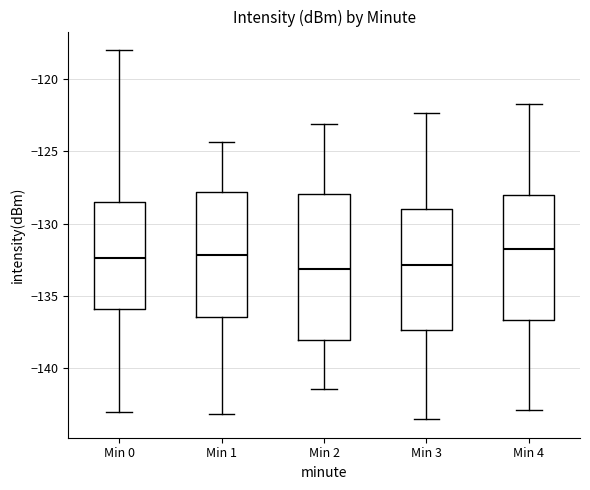

Reading left to right, read every box against the y-axis: the position of its median line, the range the box covers, and the ends of its whiskers. The values are not printed on the chart, so give them approximately, as read against the axis.

Min 0: median -132.5, box -136.0 to -128.5, whiskers -143.0 to -118.0
Min 1: median -132.0, box -136.5 to -128.0, whiskers -143.0 to -124.5
Min 2: median -133.0, box -138.0 to -128.0, whiskers -141.5 to -123.0
Min 3: median -133.0, box -137.5 to -129.0, whiskers -143.5 to -122.5
Min 4: median -132.0, box -136.5 to -128.0, whiskers -143.0 to -121.5